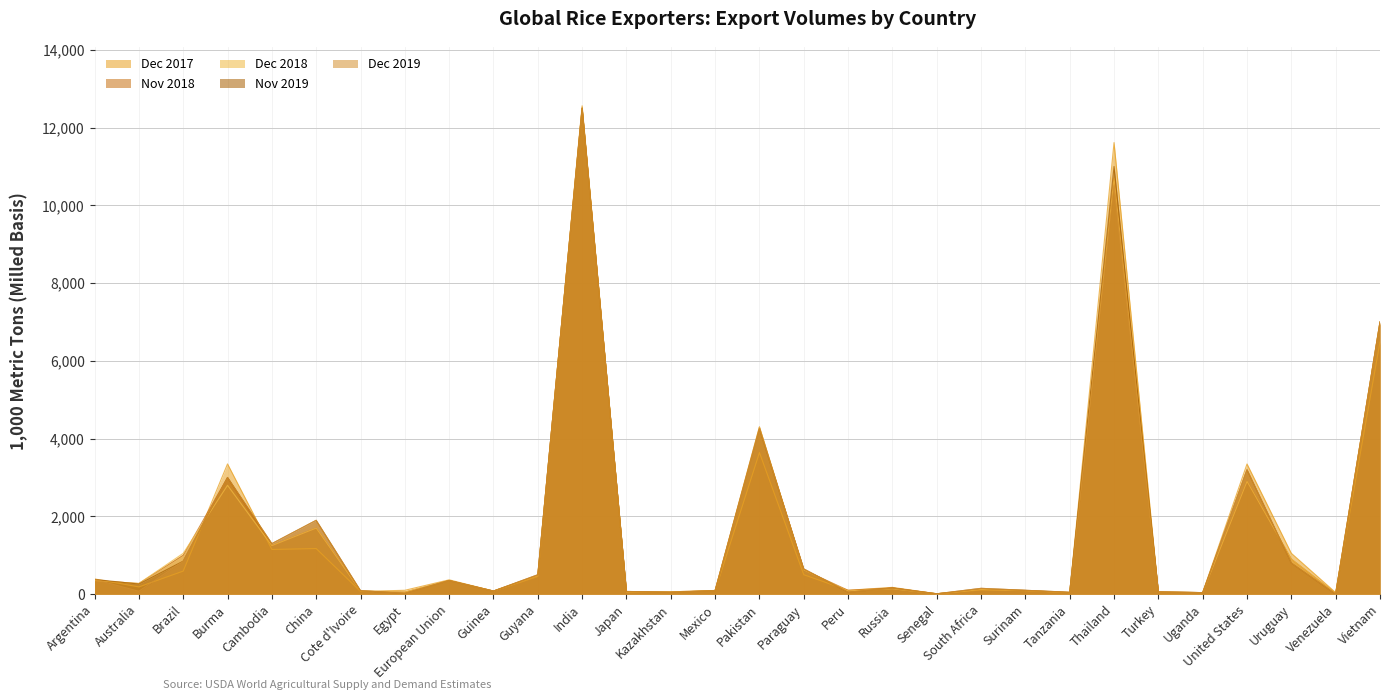

Reading left to right, transcribe all the data shown in this chart.

Dec 2017: Argentina=392	Australia=187	Brazil=594	Burma=3350	Cambodia=1150	China=1173	Cote d'Ivoire=70	Egypt=100	European Union=369	Guinea=80	Guyana=455	India=12560	Japan=50	Kazakhstan=50	Mexico=90	Pakistan=3642	Paraguay=500	Peru=100	Russia=175	Senegal=10	South Africa=109	Surinam=90	Tanzania=40	Thailand=11615	Turkey=56	Uganda=40	United States=3349	Uruguay=1051	Venezuela=40	Vietnam=6488
Nov 2018: Argentina=350	Australia=275	Brazil=1000	Burma=3000	Cambodia=1250	China=1700	Cote d'Ivoire=80	Egypt=50	European Union=350	Guinea=80	Guyana=480	India=12500	Japan=60	Kazakhstan=60	Mexico=95	Pakistan=4300	Paraguay=625	Peru=100	Russia=160	Senegal=10	South Africa=120	Surinam=95	Tanzania=40	Thailand=10700	Turkey=55	Uganda=40	United States=2900	Uruguay=900	Venezuela=20	Vietnam=7000
Dec 2018: Argentina=350	Australia=275	Brazil=1050	Burma=2800	Cambodia=1250	China=1700	Cote d'Ivoire=80	Egypt=50	European Union=350	Guinea=80	Guyana=480	India=12500	Japan=60	Kazakhstan=60	Mexico=95	Pakistan=4300	Paraguay=625	Peru=80	Russia=140	Senegal=10	South Africa=120	Surinam=95	Tanzania=40	Thailand=10700	Turkey=55	Uganda=40	United States=2900	Uruguay=900	Venezuela=20	Vietnam=7000
Nov 2019: Argentina=380	Australia=260	Brazil=850	Burma=3000	Cambodia=1300	China=1900	Cote d'Ivoire=90	Egypt=20	European Union=350	Guinea=80	Guyana=500	India=12500	Japan=70	Kazakhstan=50	Mexico=90	Pakistan=4250	Paraguay=650	Peru=50	Russia=160	Senegal=10	South Africa=150	Surinam=100	Tanzania=50	Thailand=11000	Turkey=60	Uganda=40	United States=3200	Uruguay=800	Venezuela=0	Vietnam=7000
Dec 2019: Argentina=380	Australia=75	Brazil=850	Burma=3000	Cambodia=1300	China=1900	Cote d'Ivoire=90	Egypt=20	European Union=350	Guinea=80	Guyana=500	India=12500	Japan=70	Kazakhstan=50	Mexico=90	Pakistan=4250	Paraguay=650	Peru=50	Russia=160	Senegal=10	South Africa=150	Surinam=100	Tanzania=50	Thailand=10500	Turkey=60	Uganda=40	United States=3200	Uruguay=800	Venezuela=0	Vietnam=7000